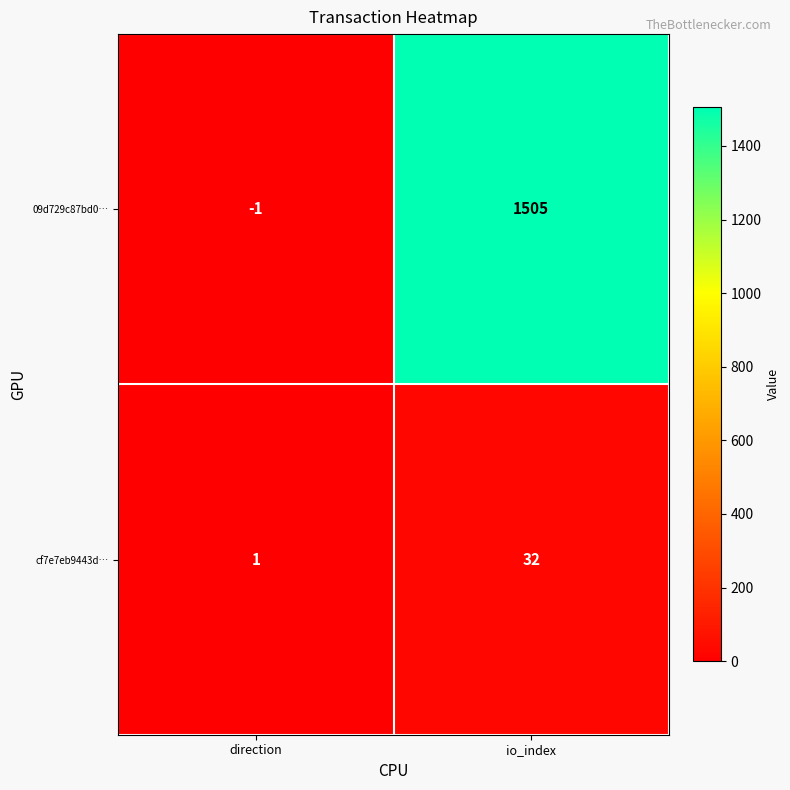

What is the smallest value displayed?

-1